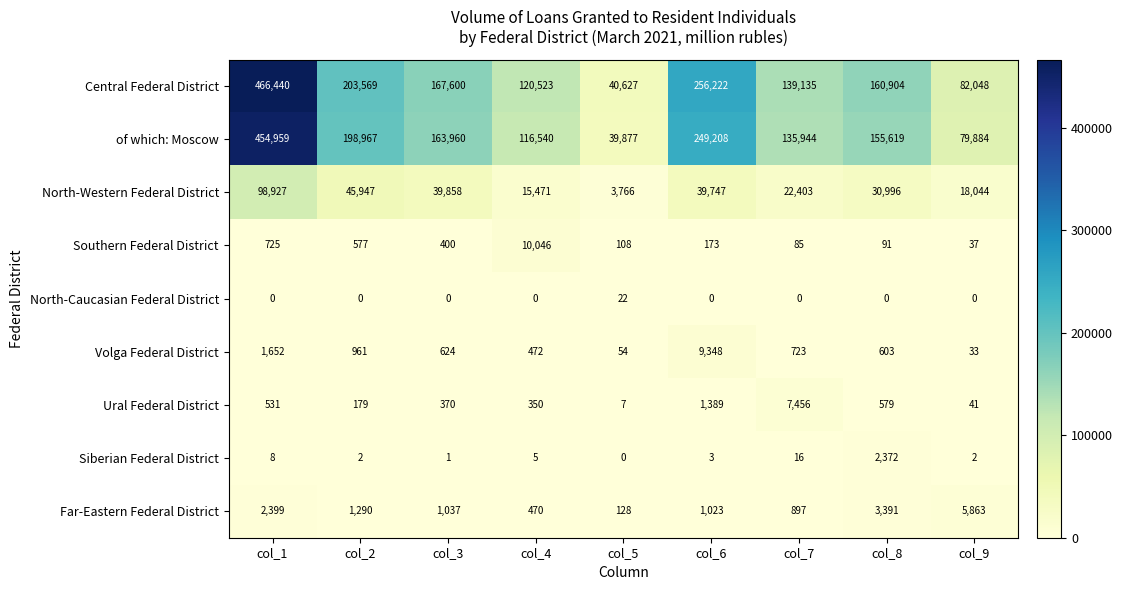

The value of Volga Federal District at col_8 is 603. True or false?

True